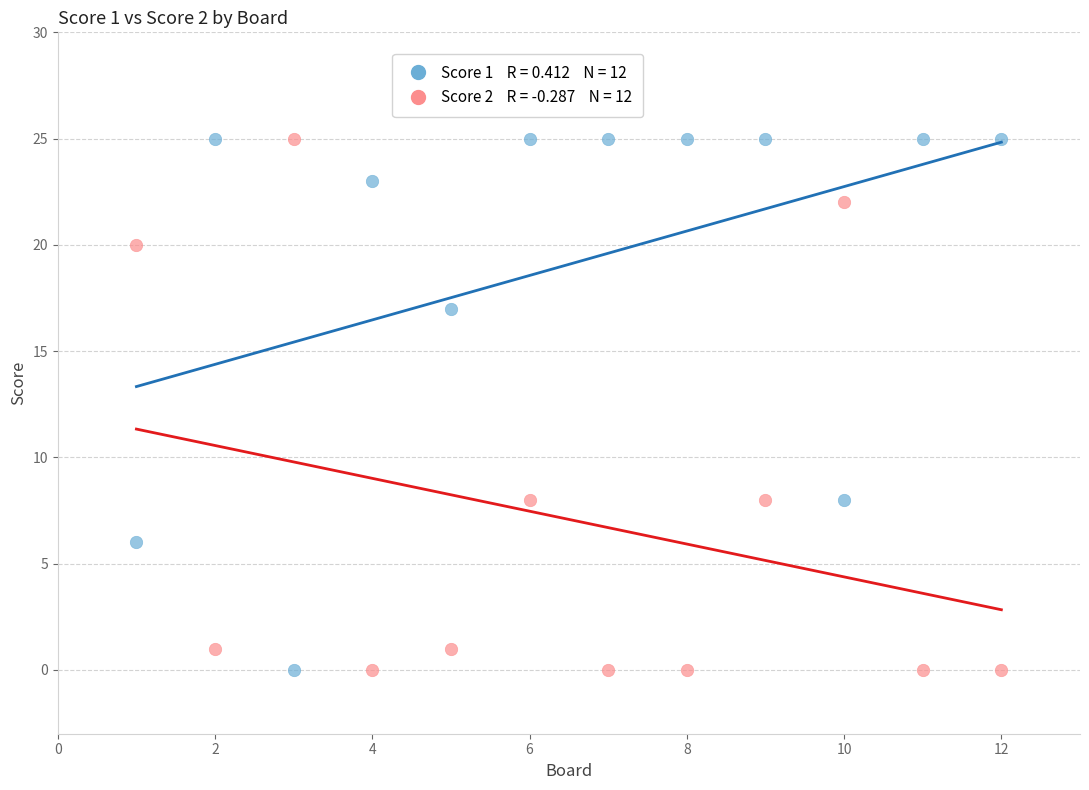

Across all data points, what is the range of X values (max minus min)?

11